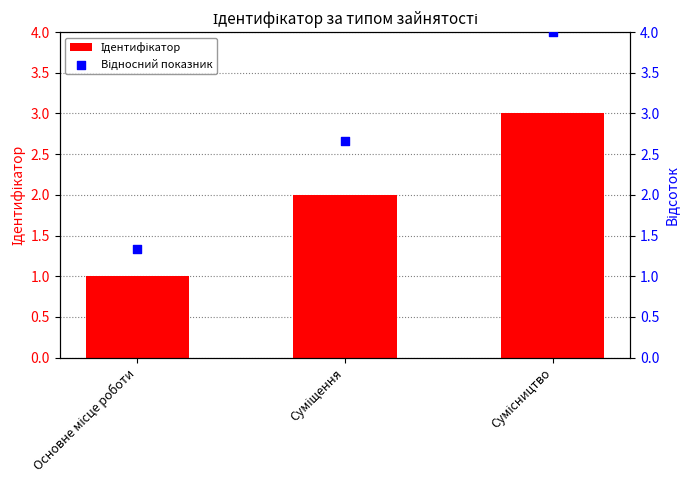

What are all the series names shown in the legend?

Ідентифікатор, Відносний показник